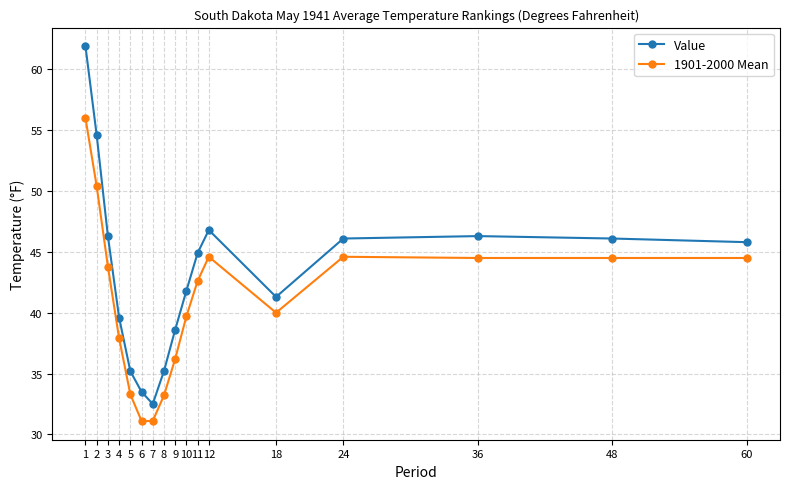

Is it true that Value equals 53.3 at 5?

False